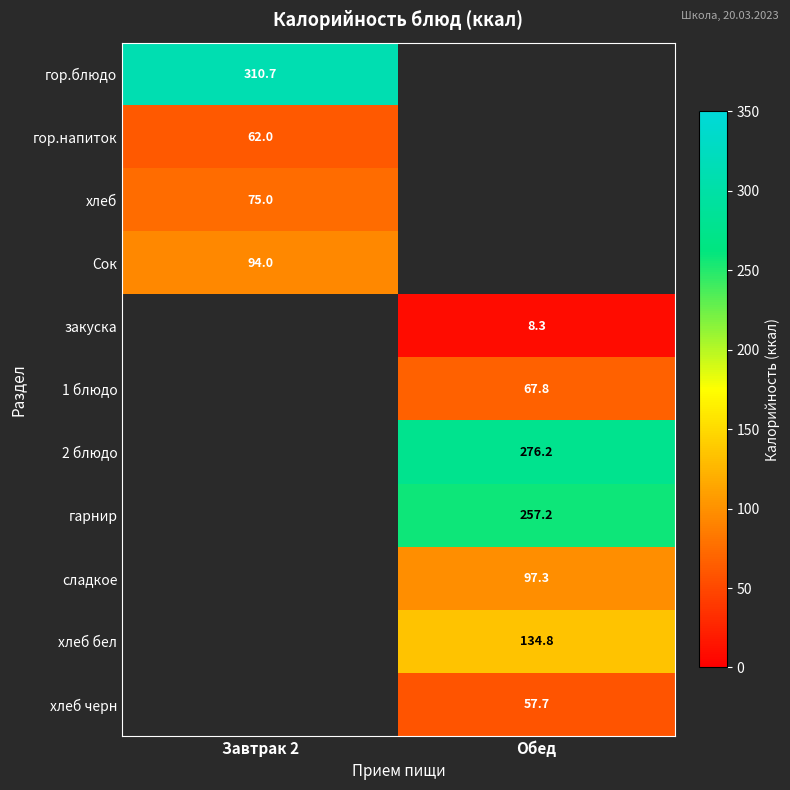

What is the approximate value of хлеб at Завтрак 2?

75.0